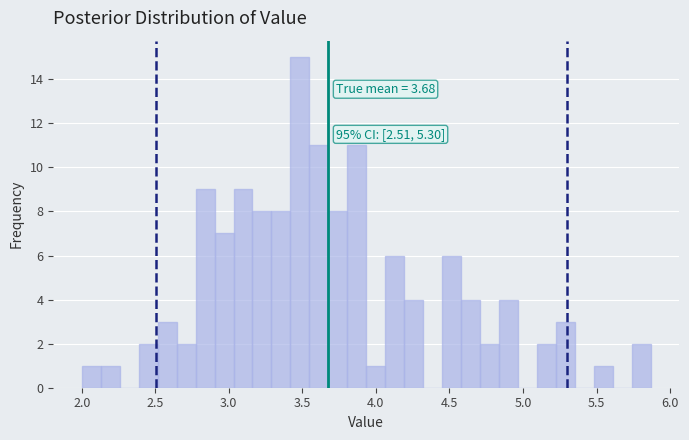

Around what value on the x-axis is the tallest bar? Give the approximate position of its centre, as read against the axis.

3.50